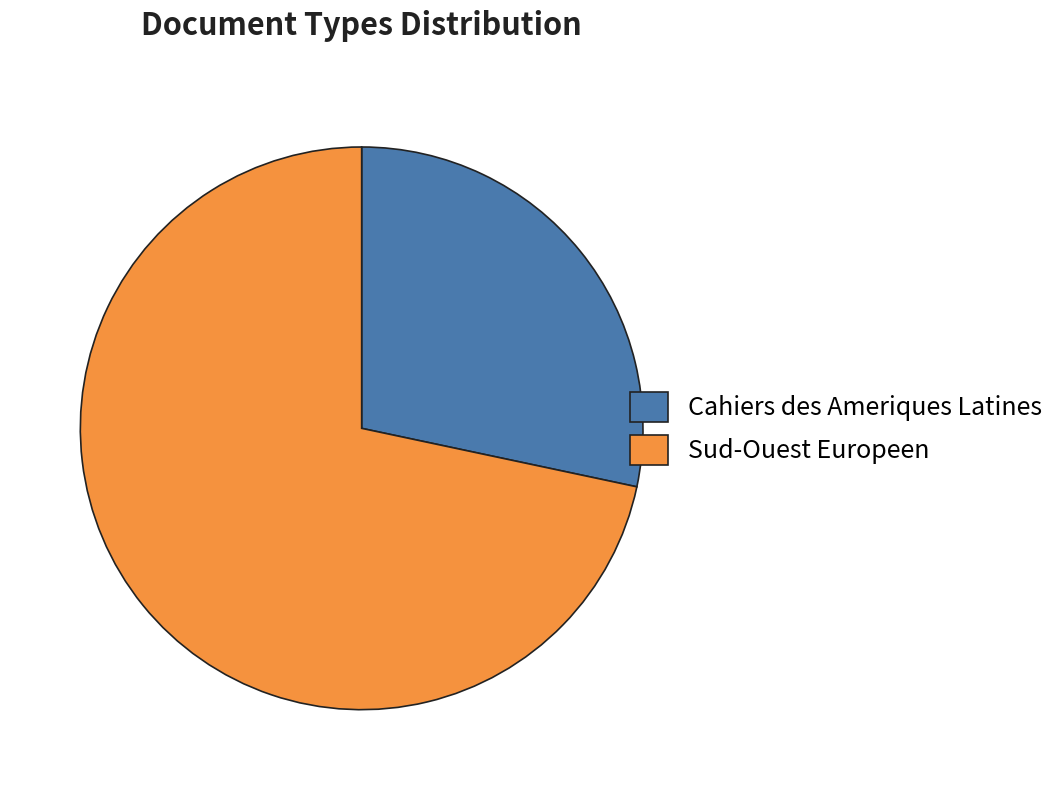

Rank the categories by value from highest to lowest.

Sud-Ouest Europeen, Cahiers des Ameriques Latines